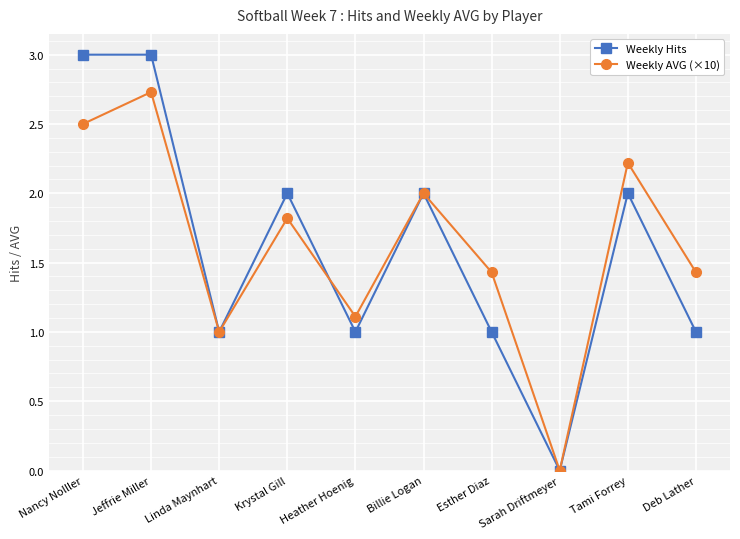

How many positive values does the Weekly Hits series have?

9